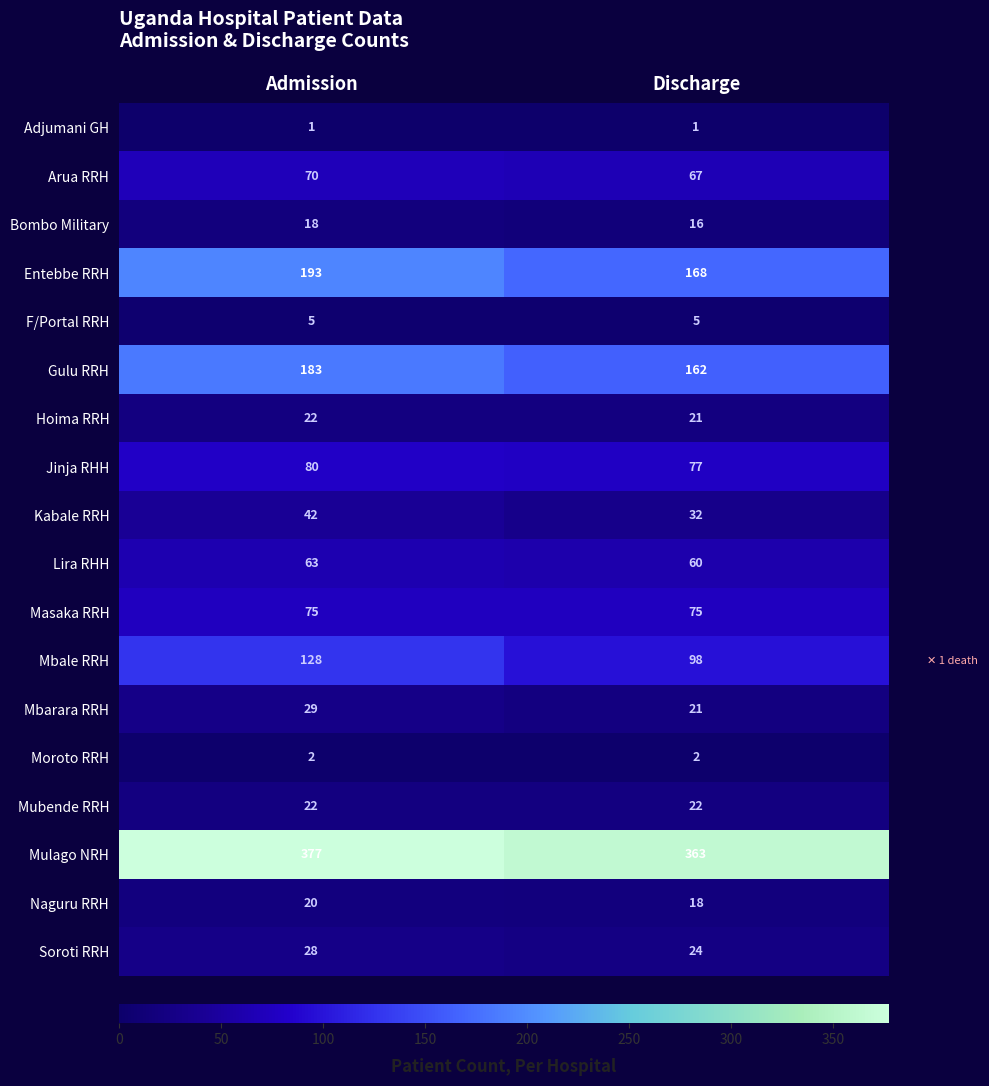

What is the greatest value displayed?

377